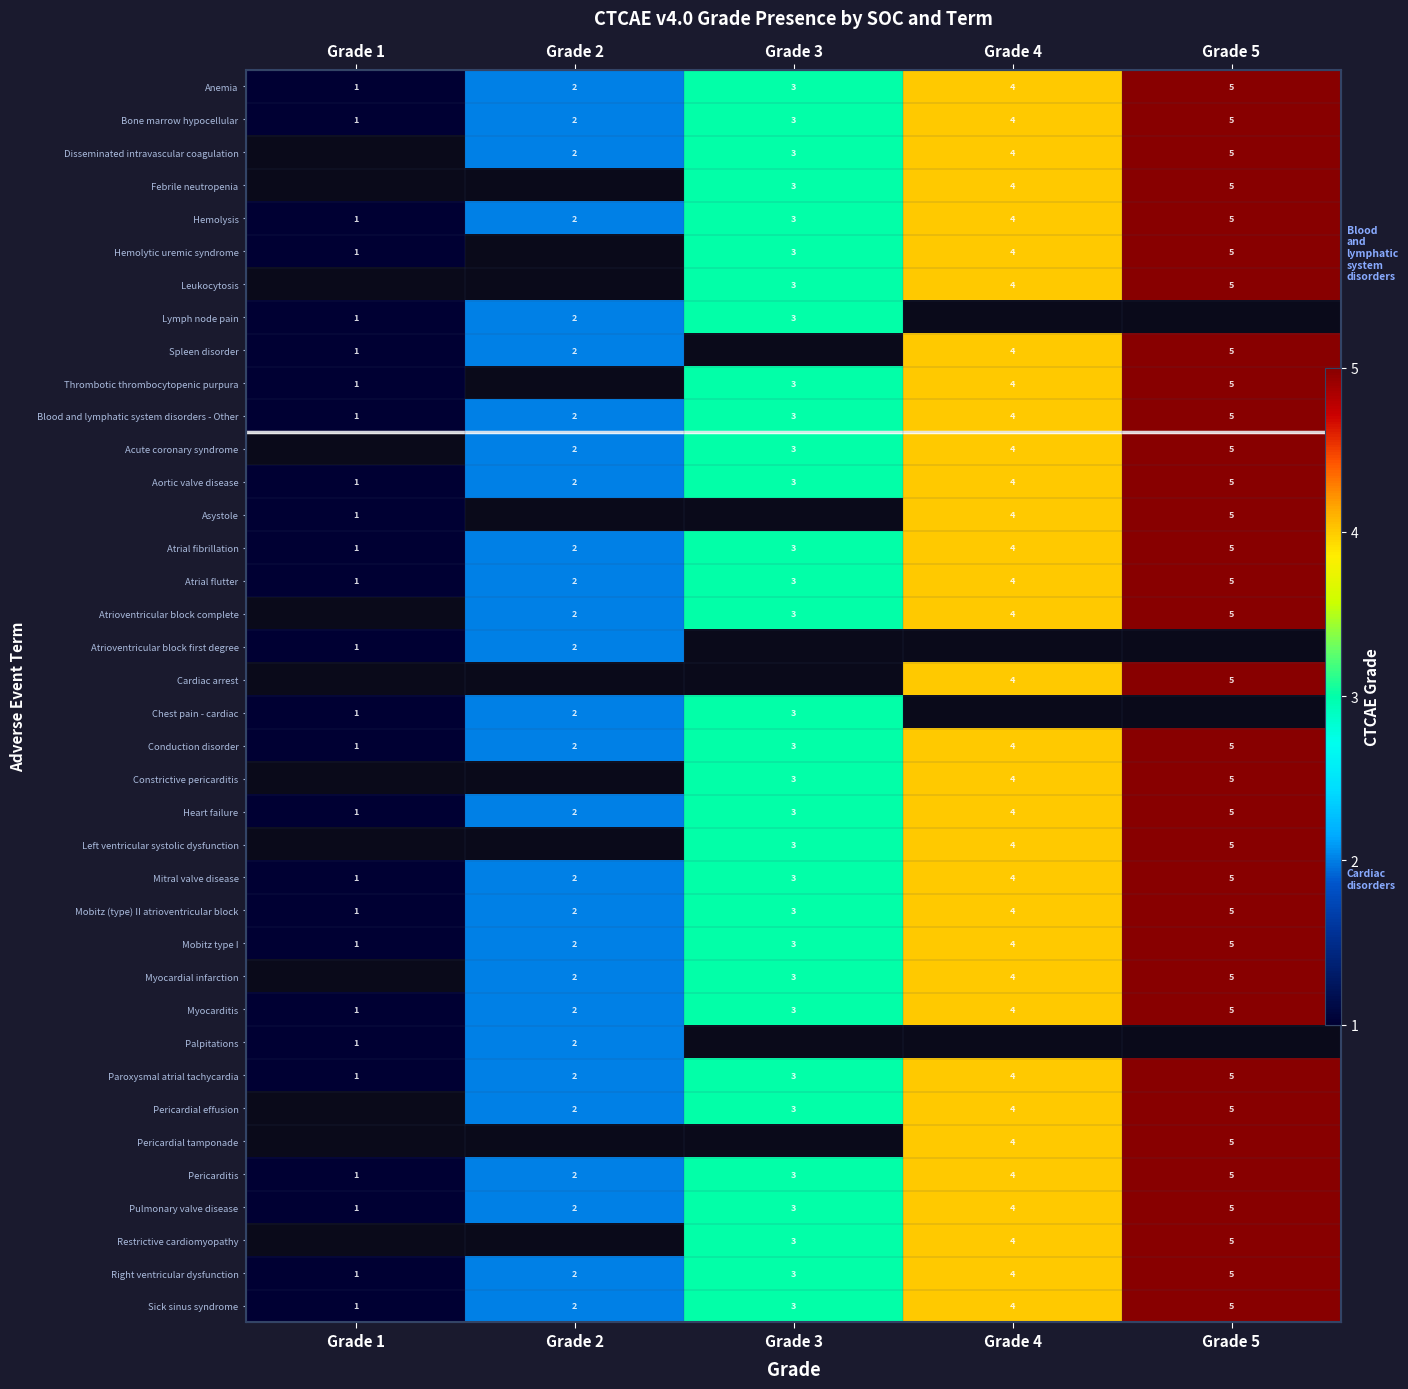

How many Myocardial infarction values are between 2 and 4?

3